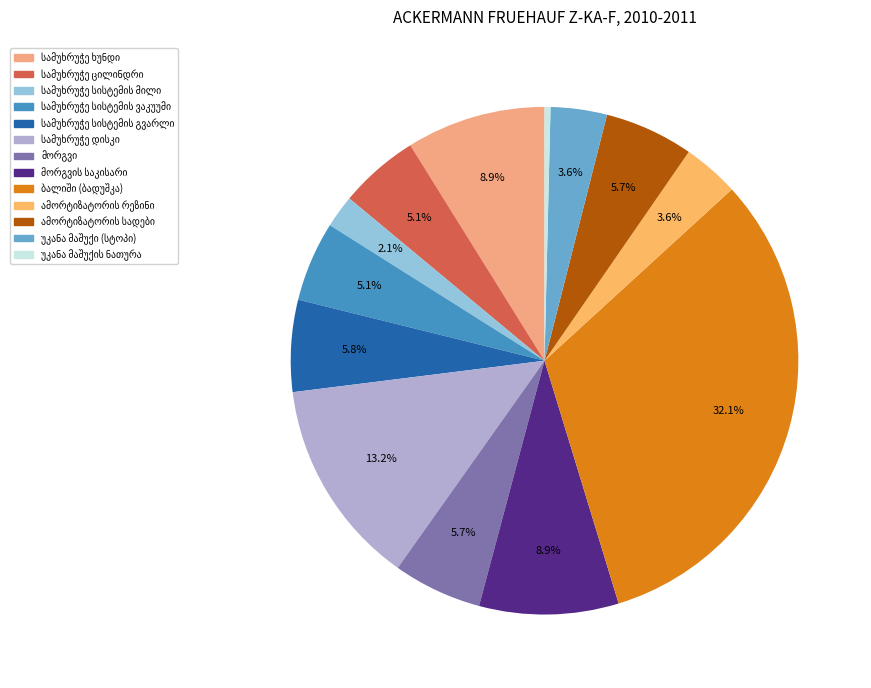

Approximately how many times larger is the value at უკანა მაშუქი (სტოპი) compared to ბალიში (ბადუშკა)?

0.1